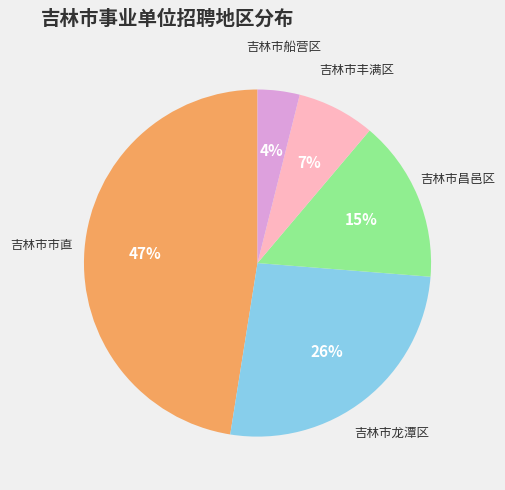

To the nearest percent, what is the average slice percentage?

20%